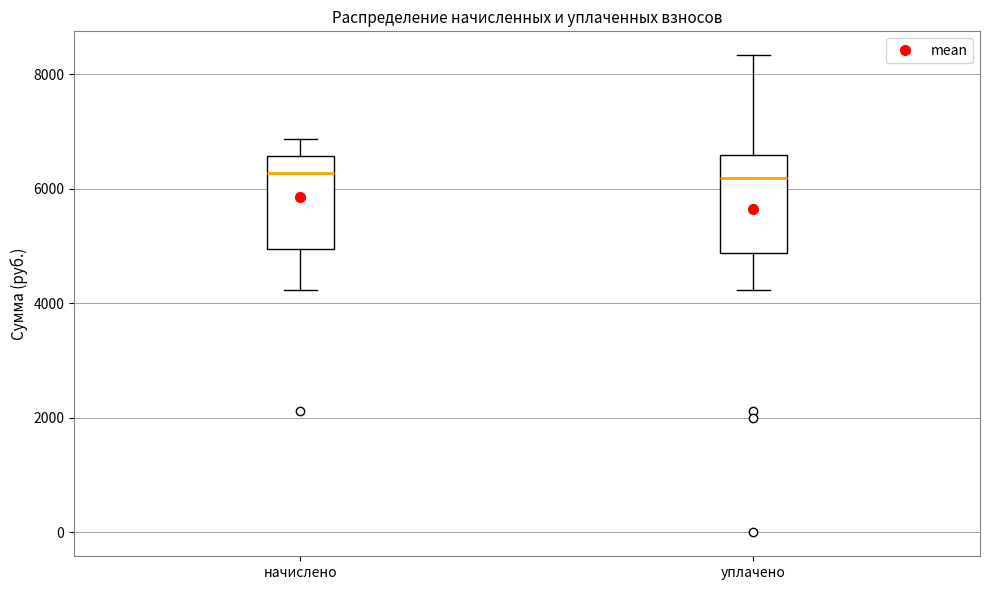

Where does the upper whisker of the box for уплачено end on the y-axis? The values are not printed on the chart, so give them approximately, as read against the axis.

8400